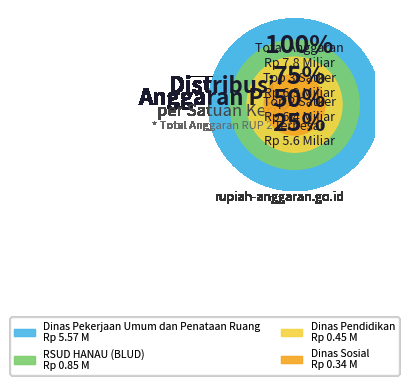

Which has a higher value, Dinas Sosial or Dinas Pekerjaan Umum dan Penataan Ruang?

Dinas Pekerjaan Umum dan Penataan Ruang